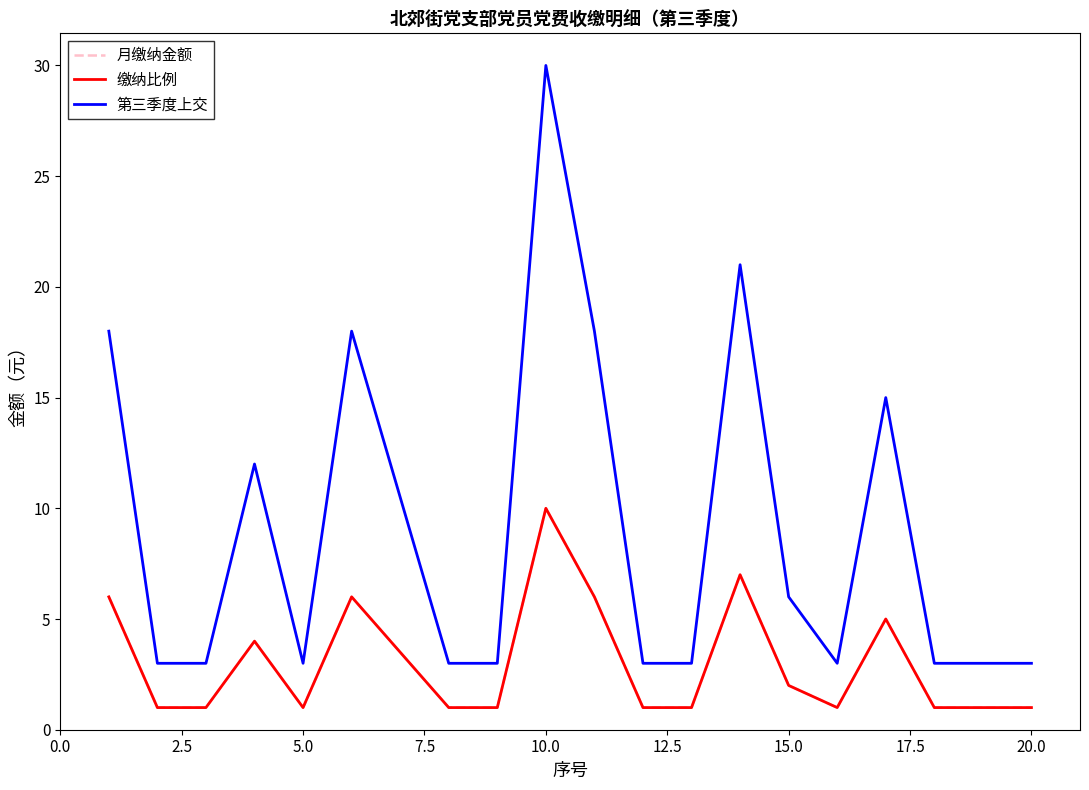

Does the chart have visible grid lines?

No